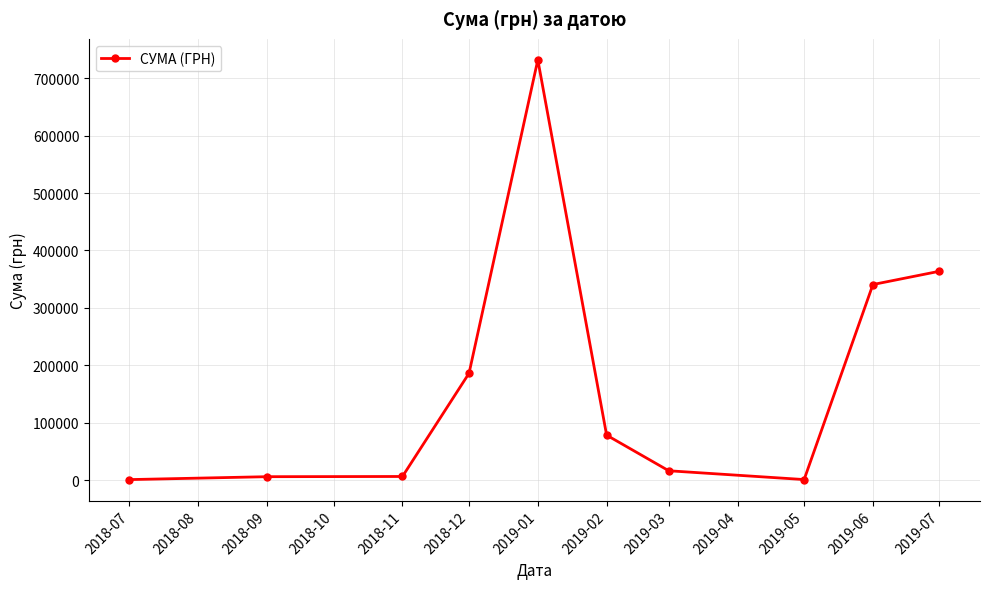

What is the label of the 2nd point from the right?

2019-06